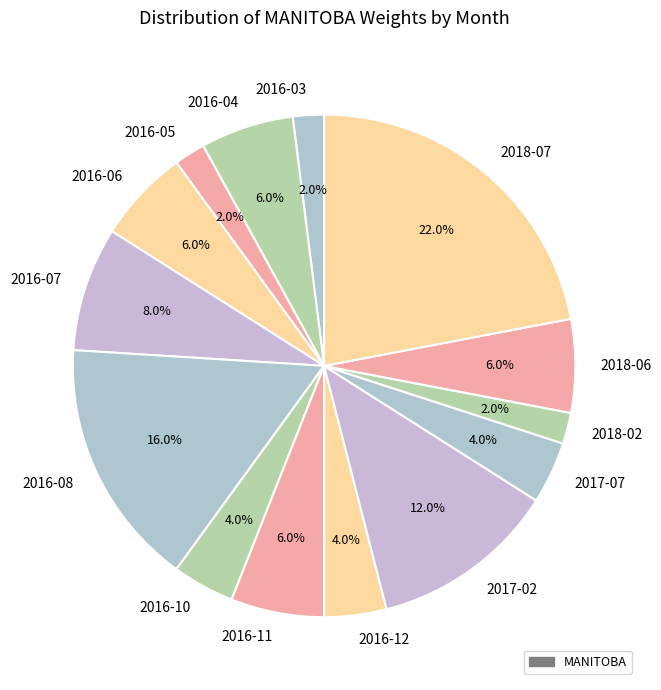

What is the ratio of the value at 2016-06 to the value at 2018-07?

0.3